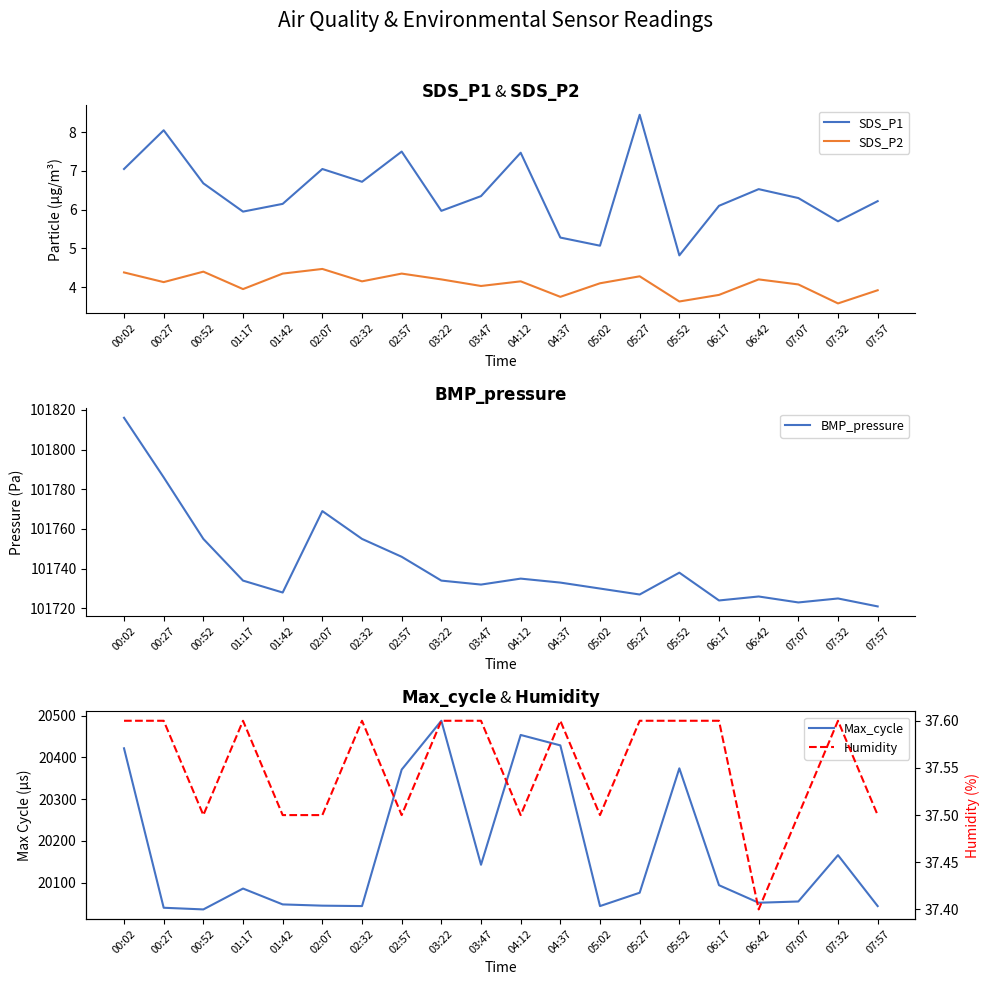

What are all the series names shown in the legend?

SDS_P1, SDS_P2, BMP_pressure, Max_cycle, Humidity